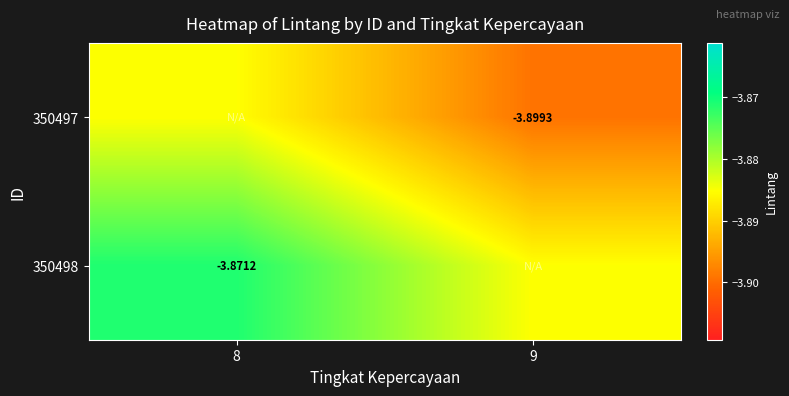

Is the value of 350497 at 9 greater than the value of 350498 at 8?

No